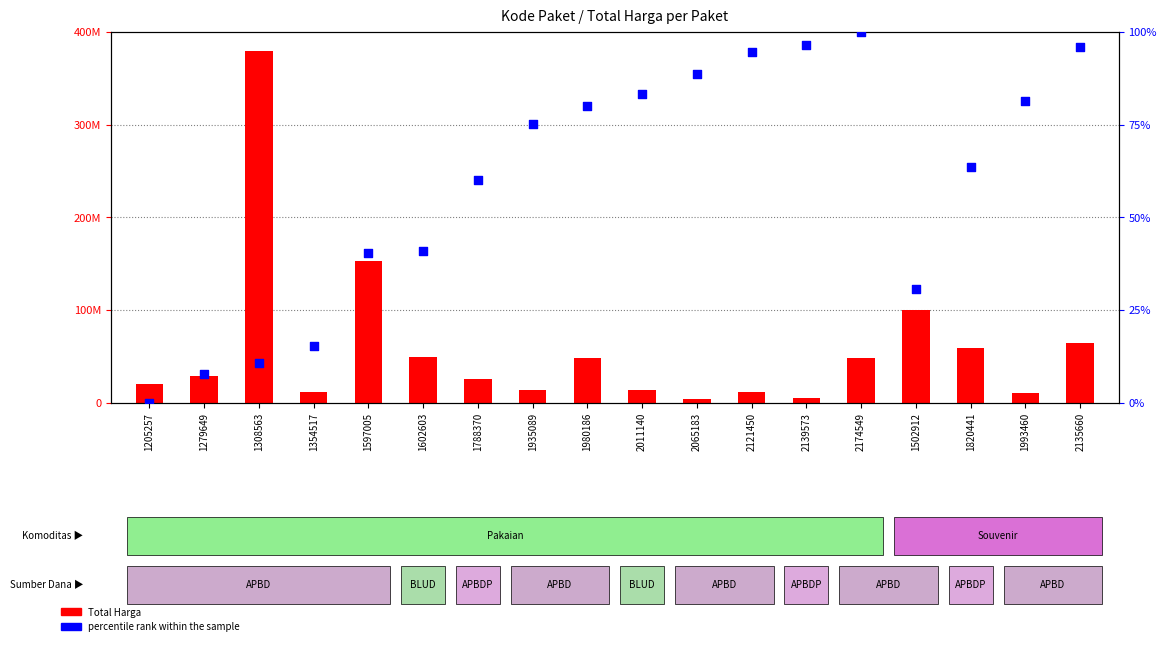

What is the total value across all series at 2011140?

13442083.1